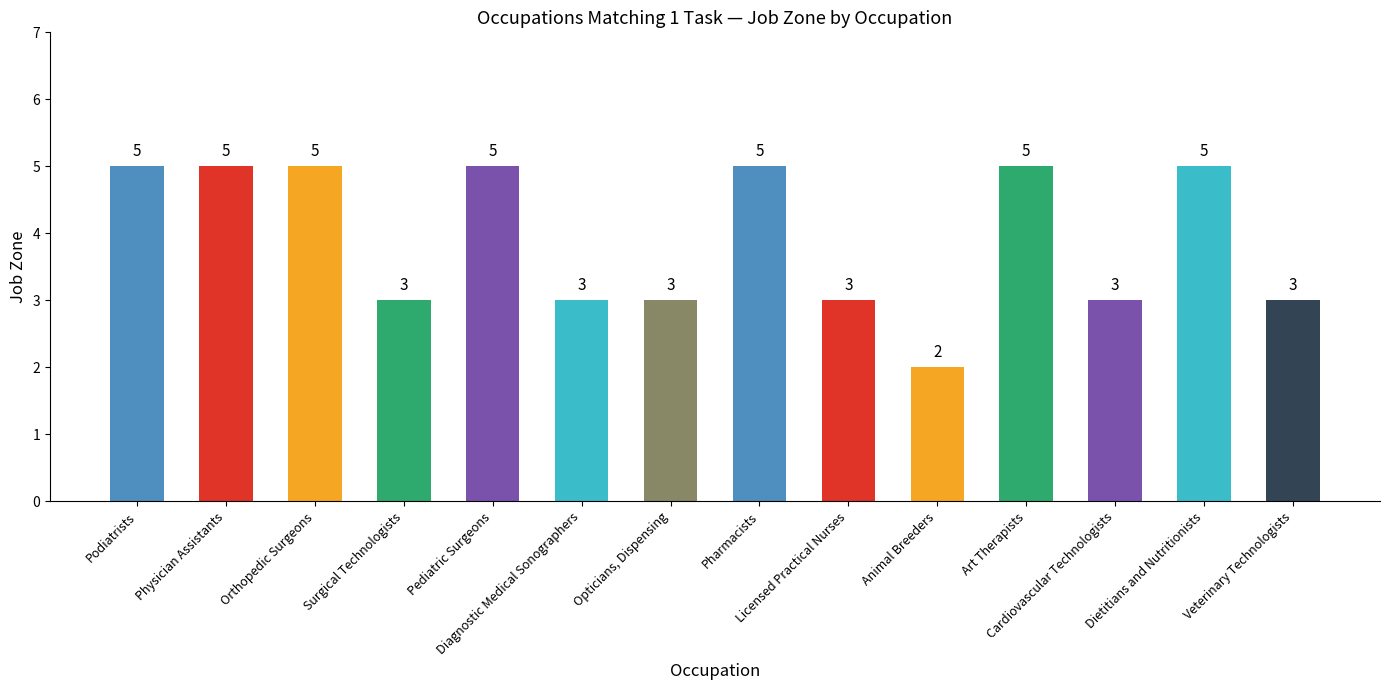

Reading left to right, extract all data points from this chart.

5	5	5	3	5	3	3	5	3	2	5	3	5	3